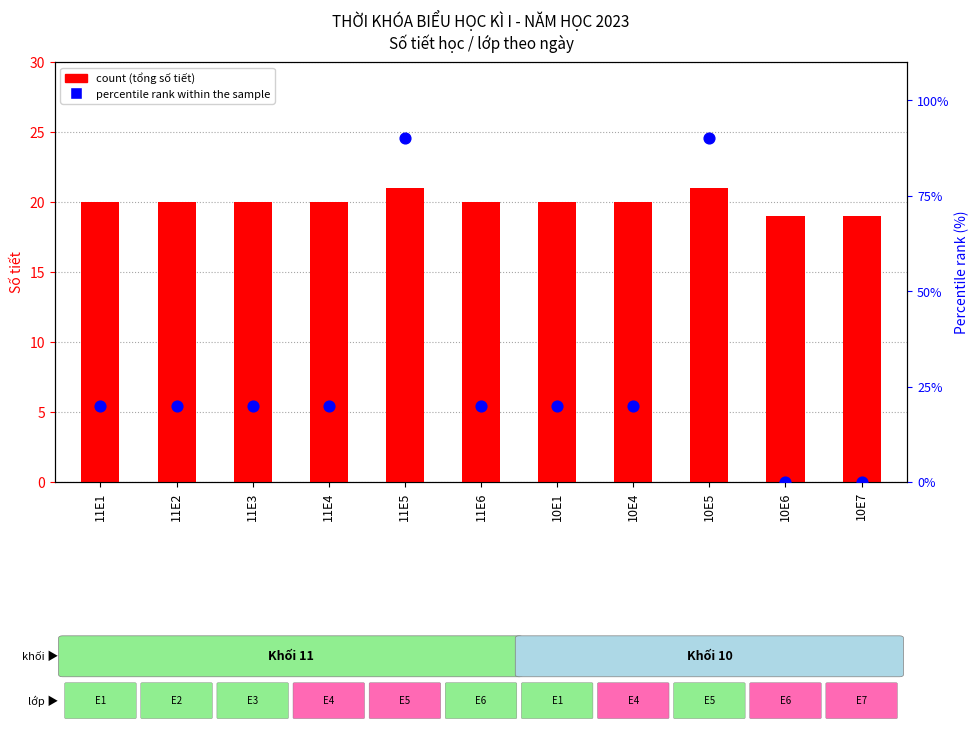

What are all the series names shown in the legend?

count, percentile rank within the sample